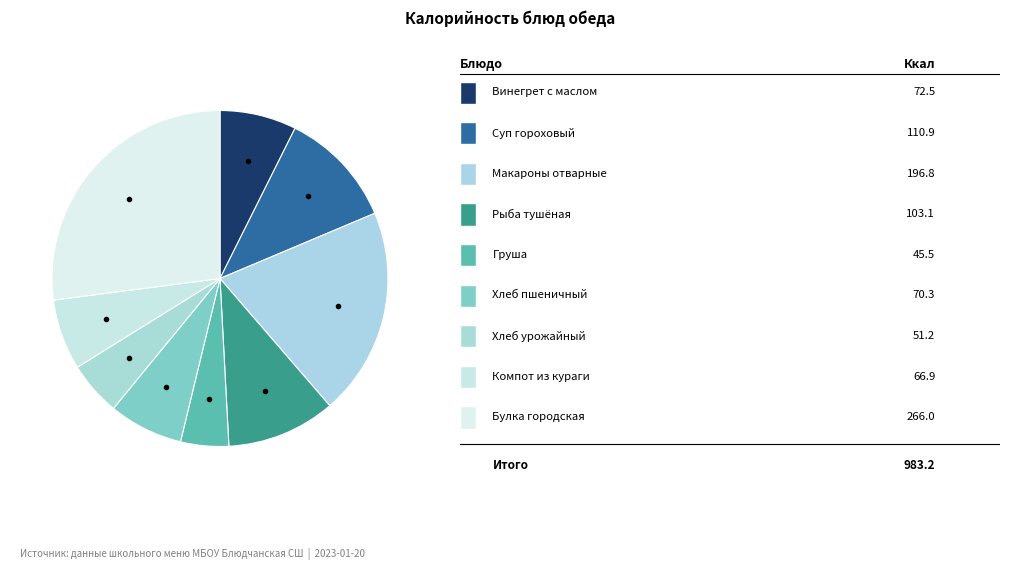

To the nearest percent, what is the average slice percentage?

11%